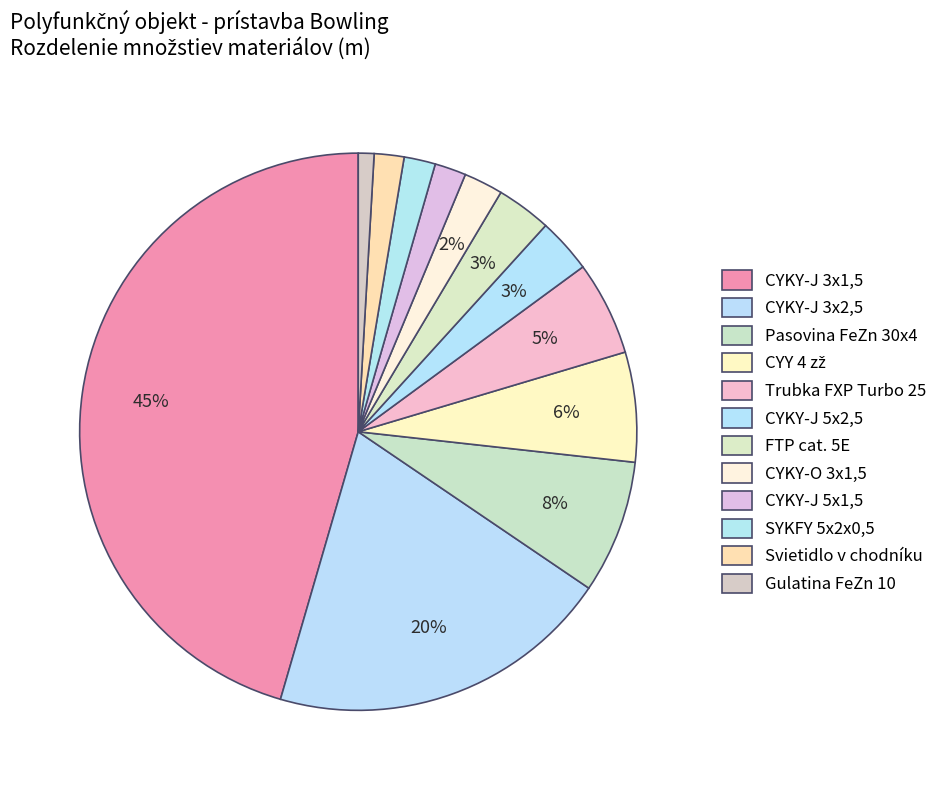

What is the change in value from Pasovina FeZn 30x4 to Gulatina FeZn 10?

-75